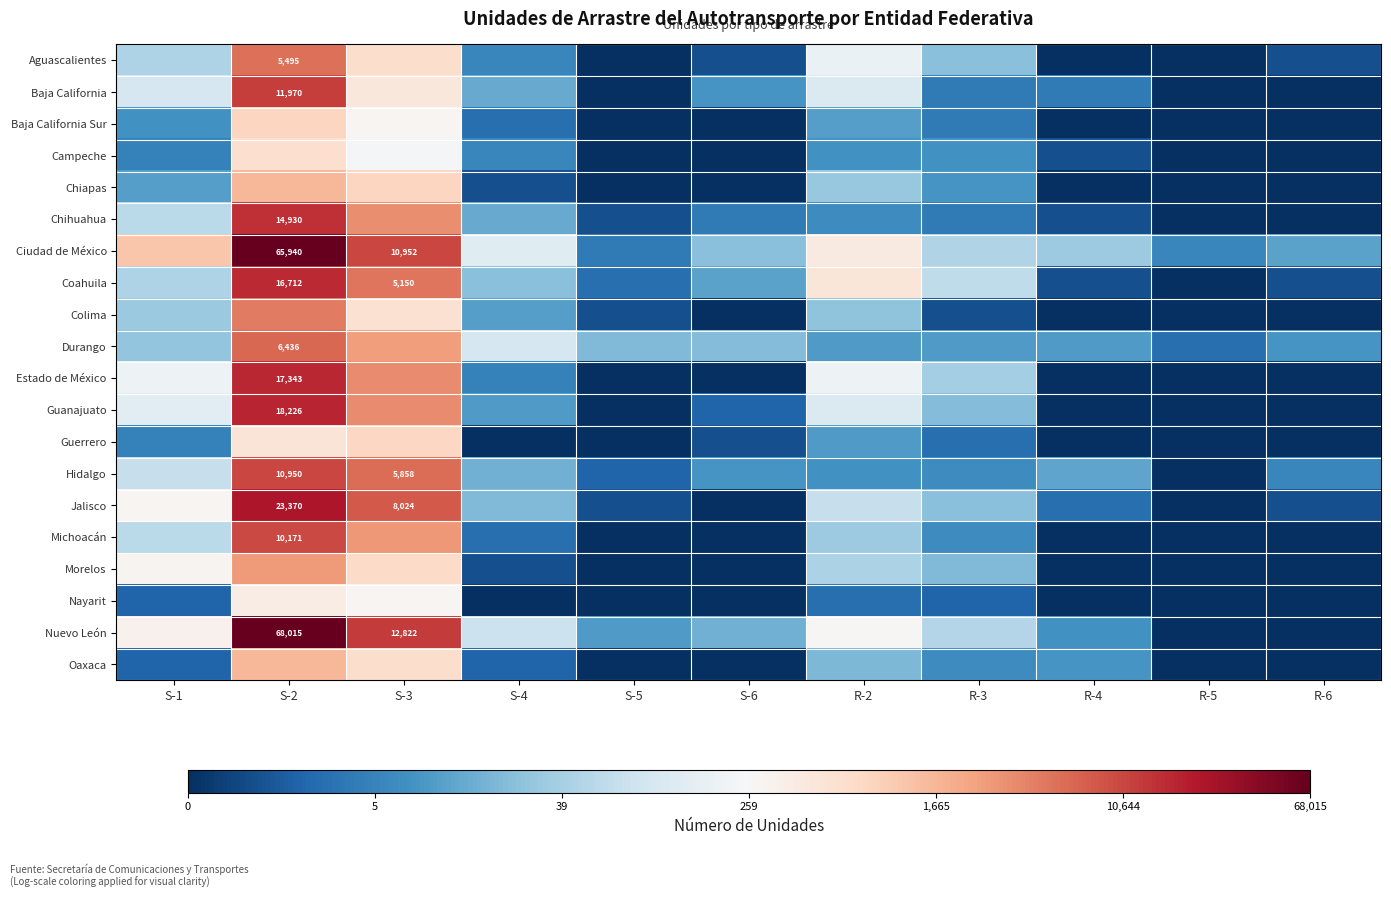

The Guerrero series shows 0.0 at S-5. True or false?

True